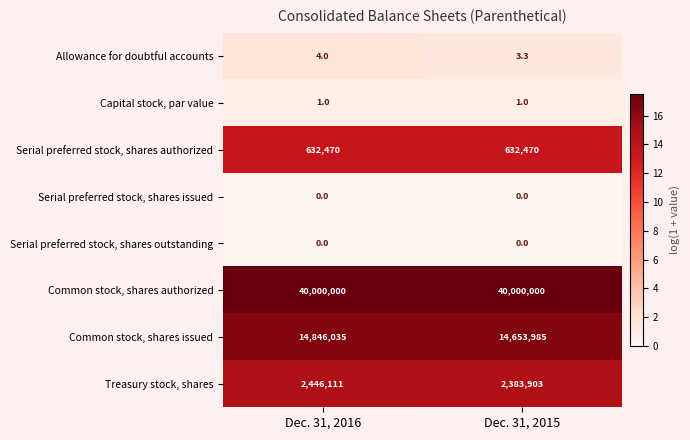

What is the average value of the Treasury stock, shares series?

2415007.0